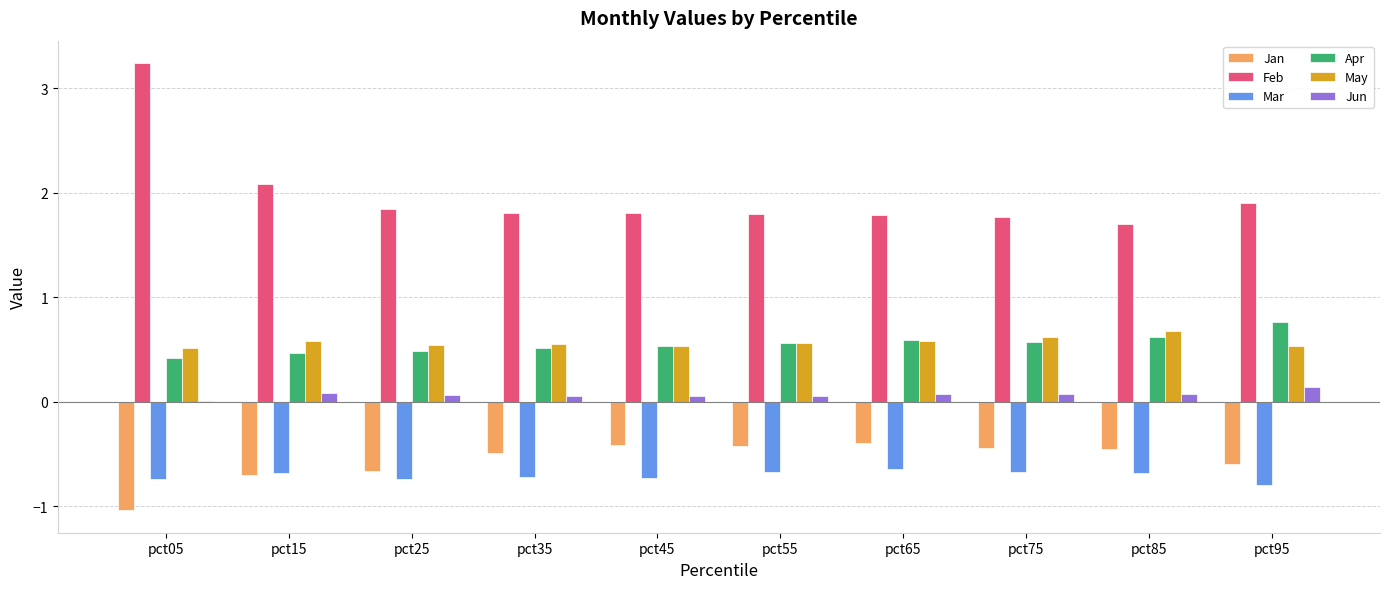

What is the difference between the Mar values at pct55 and pct45?

0.1